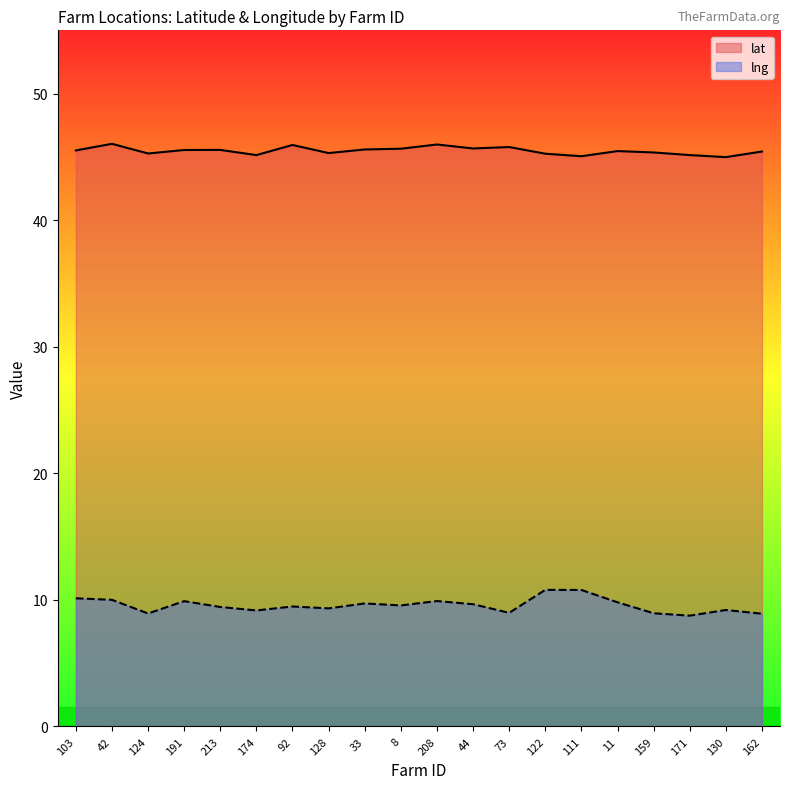

The lat series shows 19.7 at 44. True or false?

False